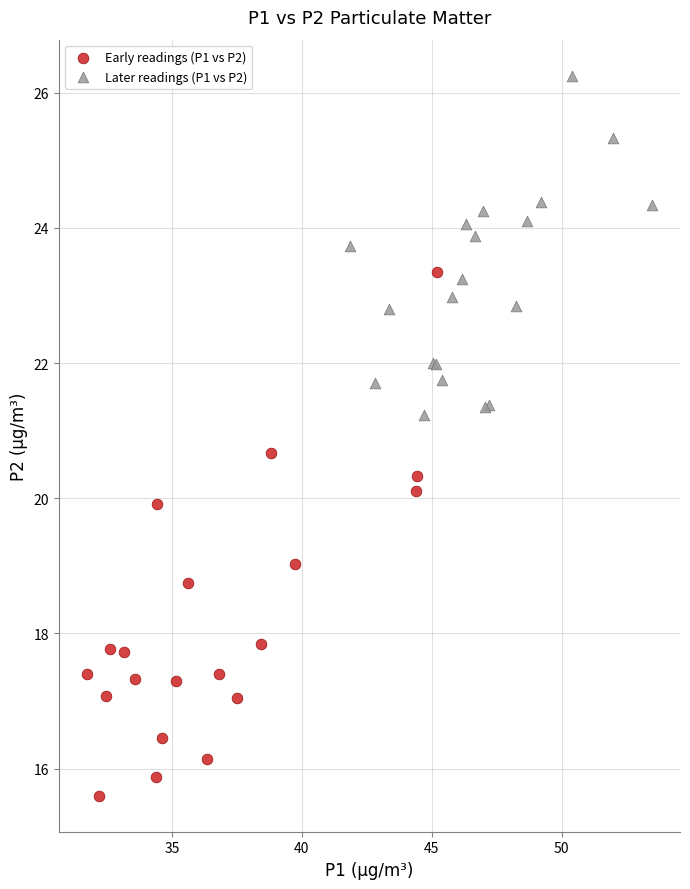

Which series reaches the minimum Y coordinate?

Early readings (P1 vs P2)